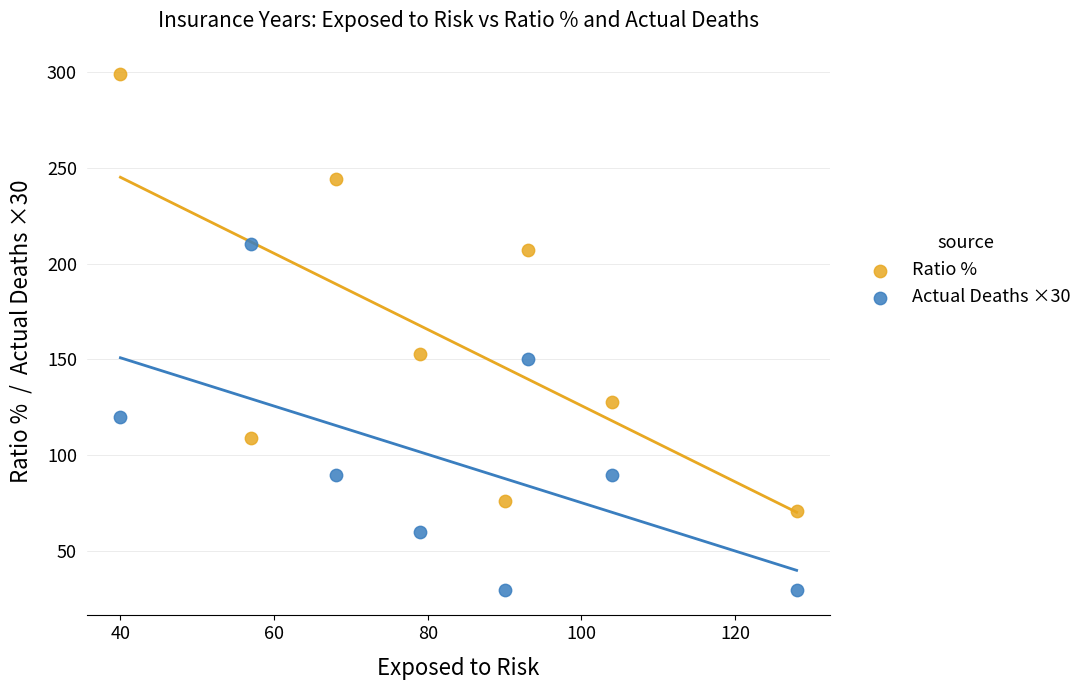

What is the X range (max minus min) for the scatter plot?

88